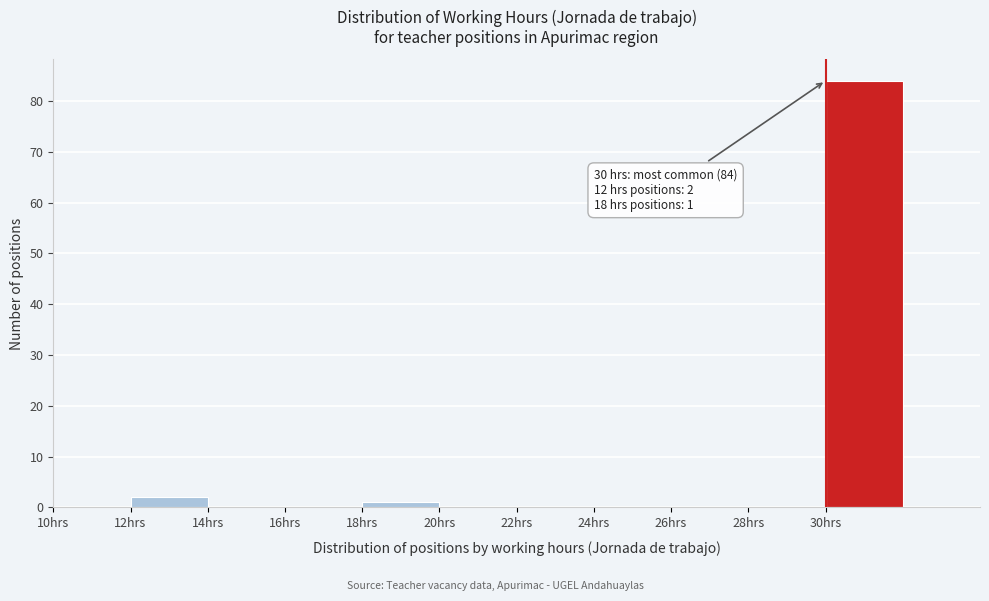

Which range on the x-axis has the tallest bar?

30 to 32